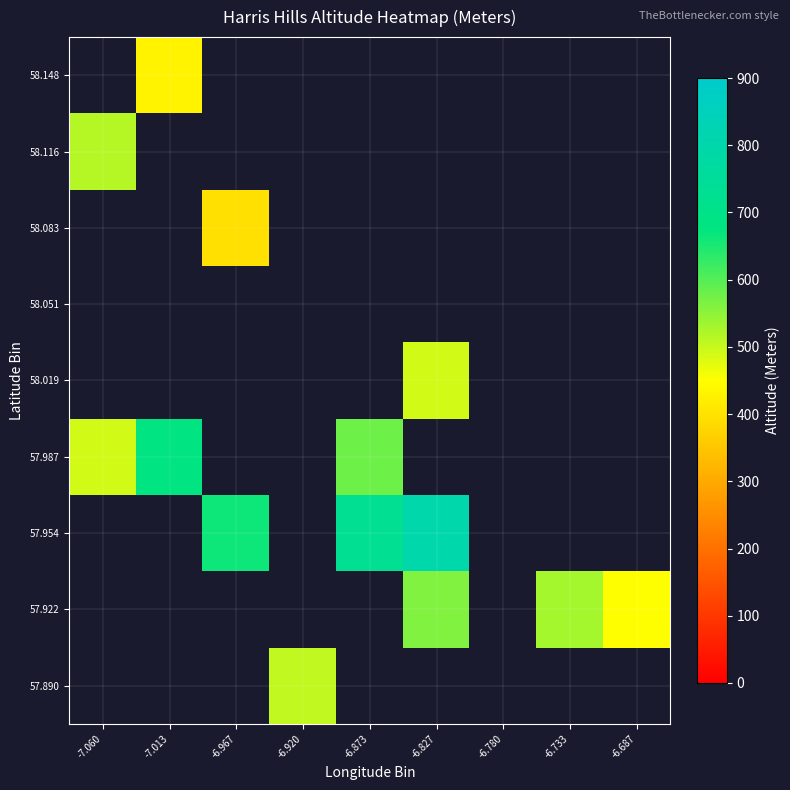

What is the maximum value shown in the chart?

799.0